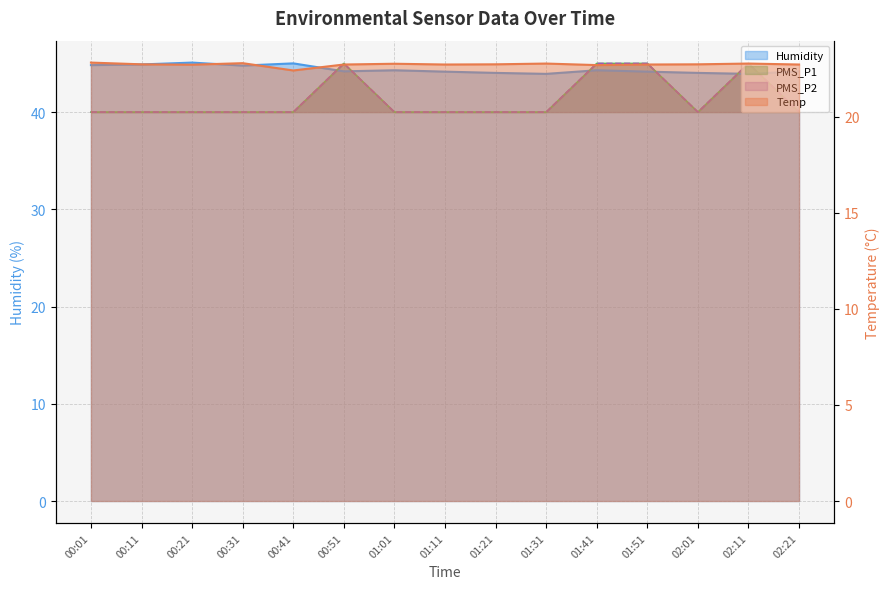

Is the value of PMS_P2 at 00:21 greater than the value of Humidity at 00:21?

No